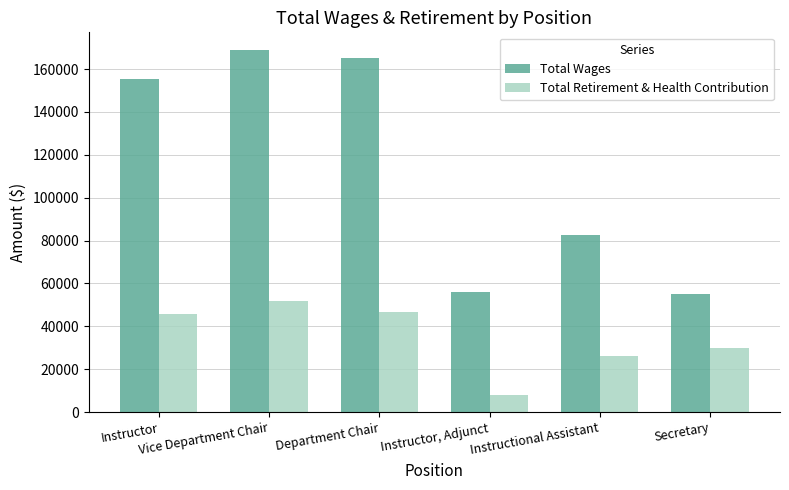

Rank the series at Instructor from highest to lowest value.

Total Wages, Total Retirement & Health Contribution